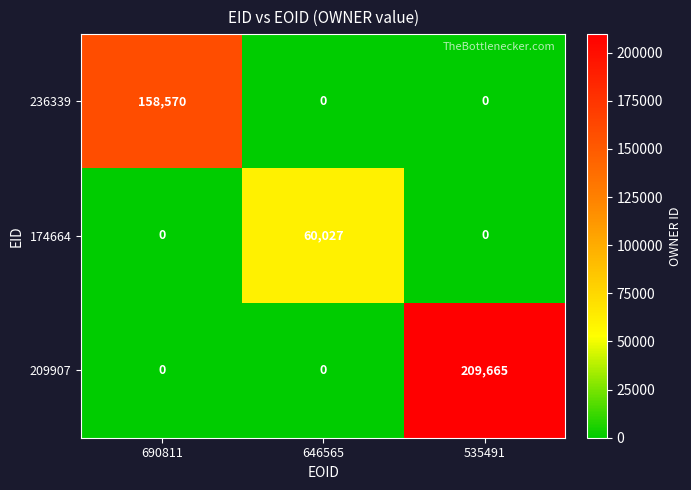

What is the average value of the 174664 series?

20009